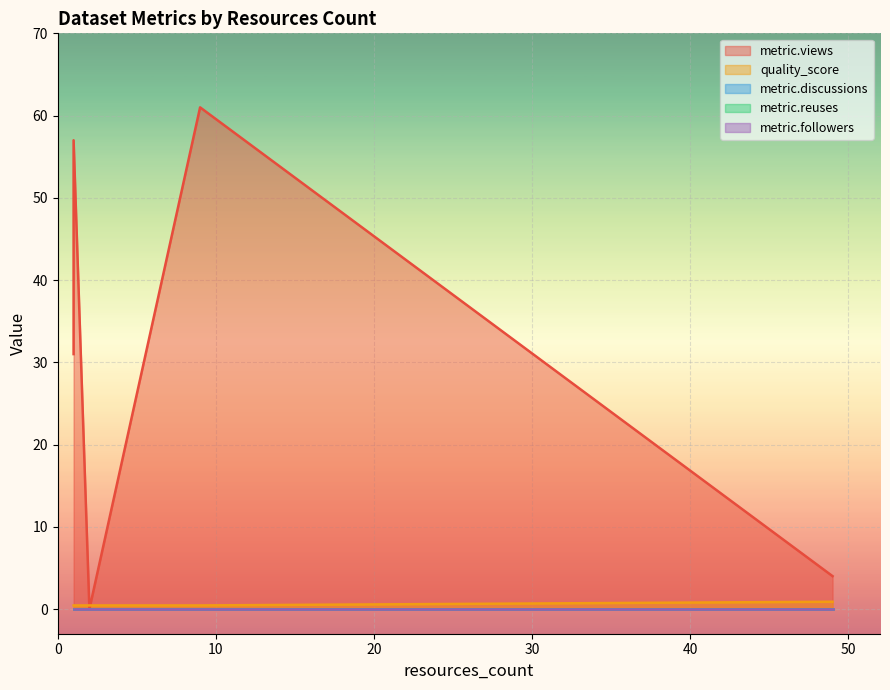

What is the value of the metric.views point at the 4th from the left?

31.0